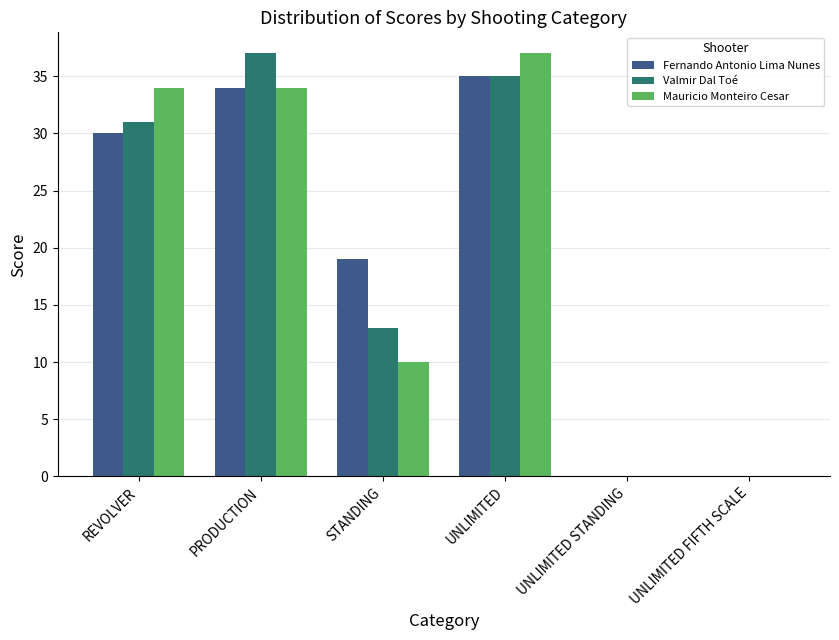

True or false: Fernando Antonio Lima Nunes has a value of 40 at REVOLVER.

False